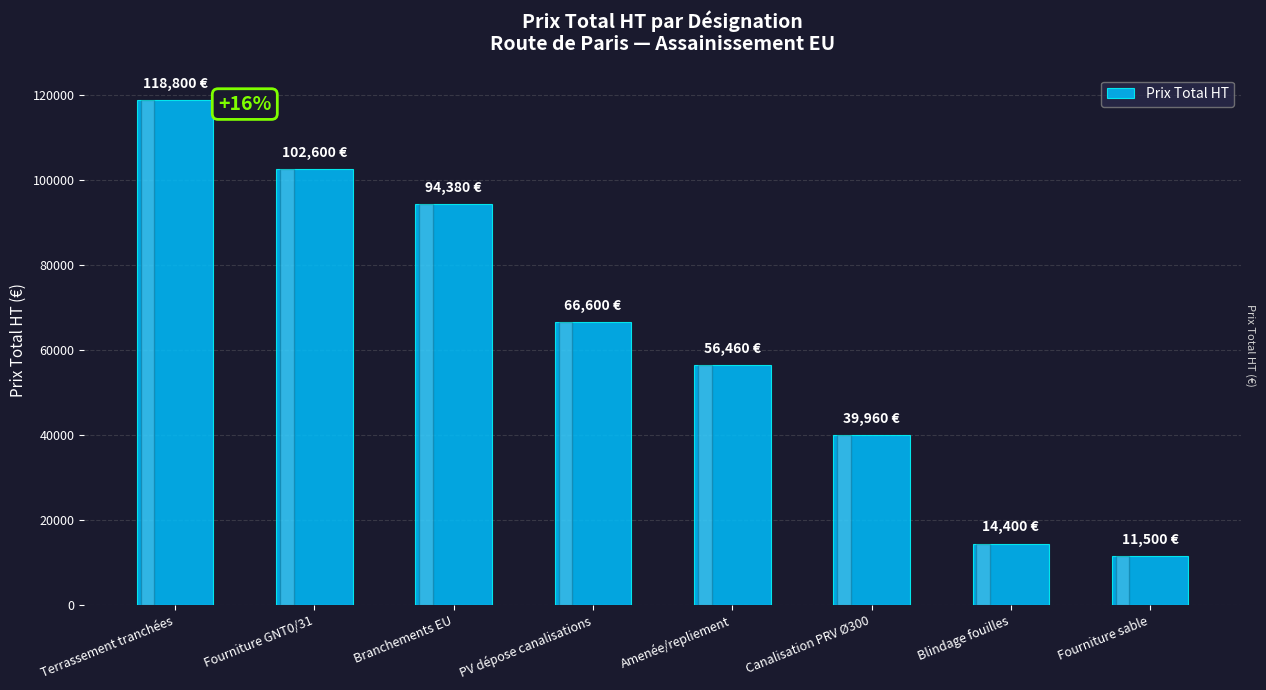

What is the value of the 5th bar from the left?

56460